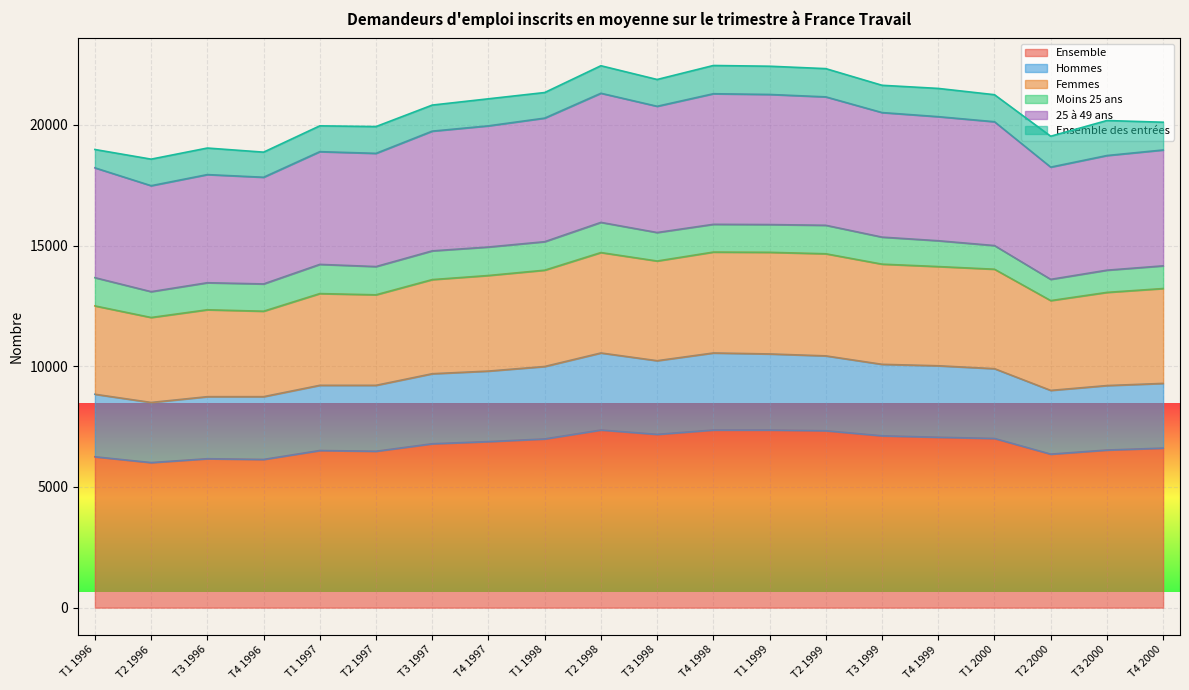

The value of Ensemble at T4 2000 is 6610. True or false?

True